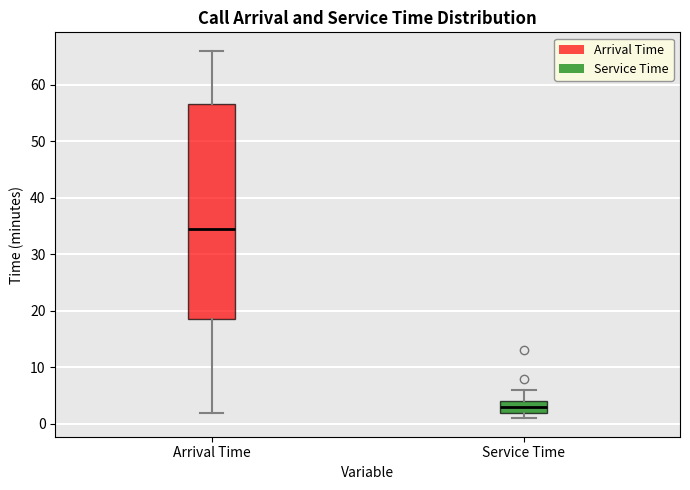

Comparing the boxes themselves (not the whiskers), which one is the tallest?

Arrival Time